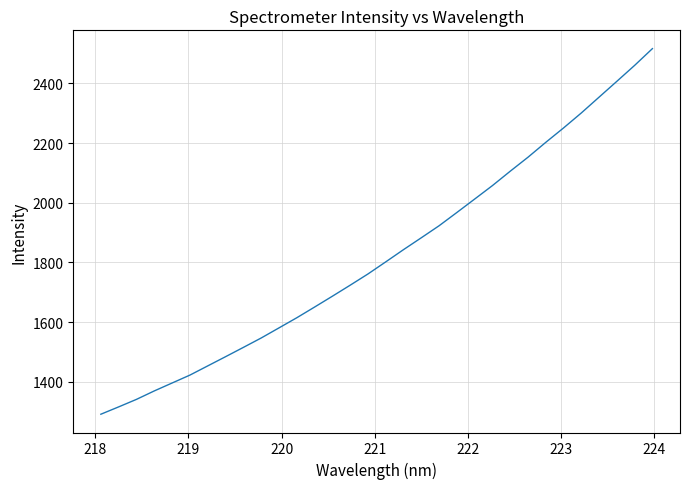

What is the smallest value displayed?

1291.1